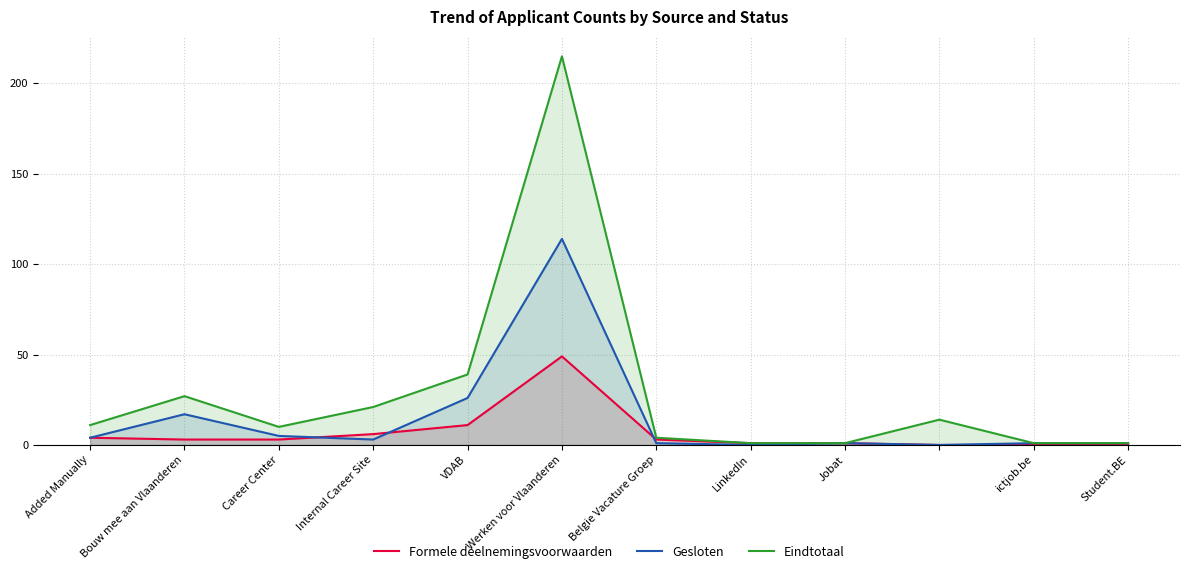

At which label is Formele deelnemingsvoorwaarden closest to 24?

VDAB